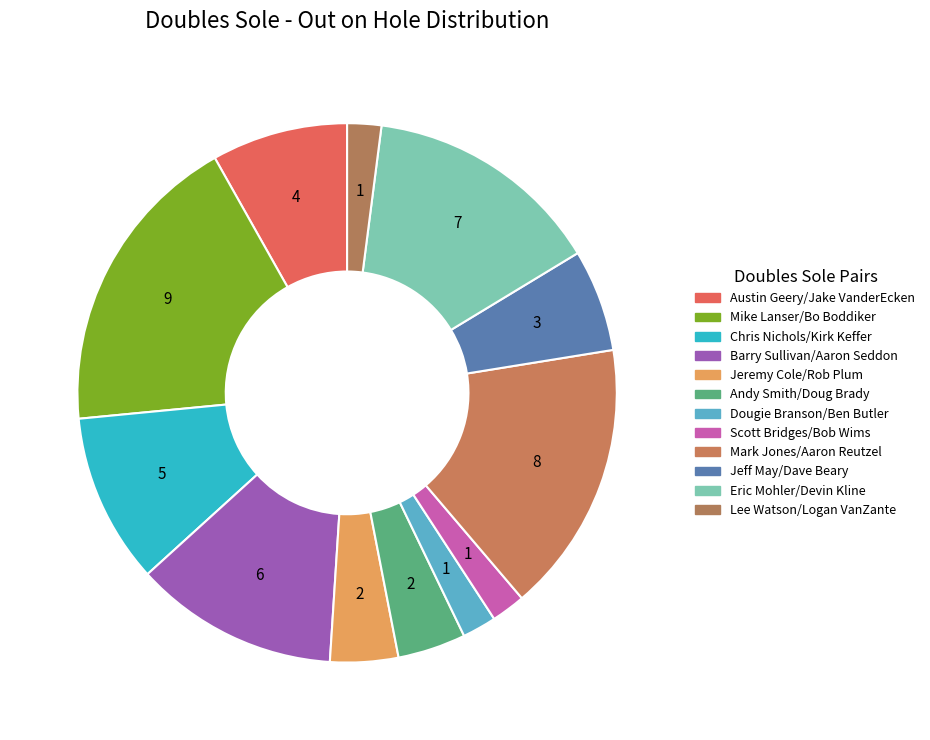

To the nearest percent, what is the difference between the largest and smallest slice percentages?

16%